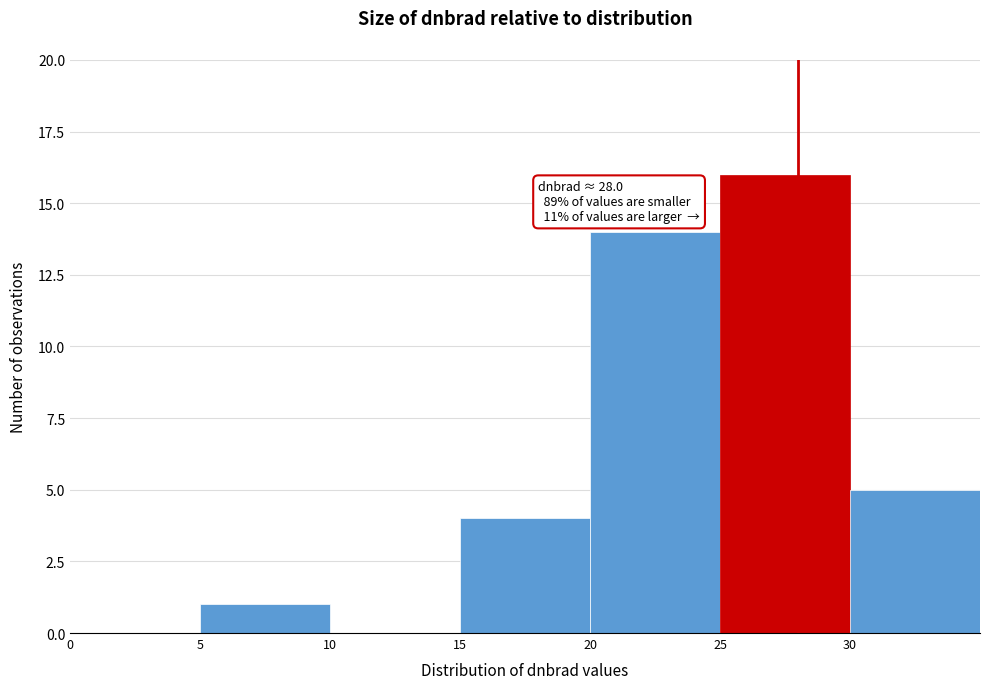

Over which range of the x-axis is the bar tallest?

25 to 30